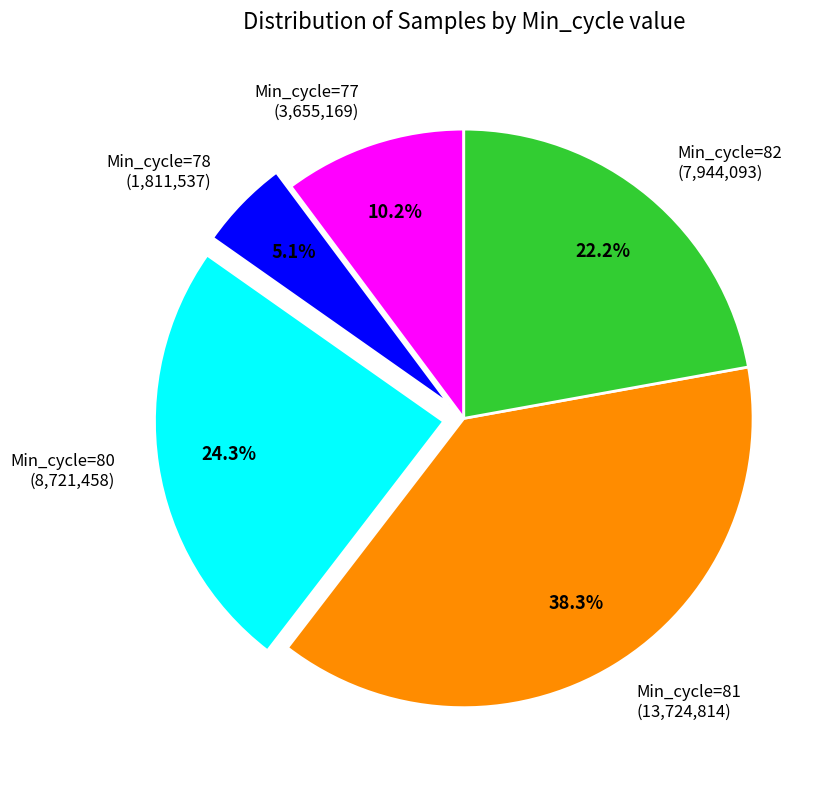

Rank the categories by value from lowest to highest.

Min_cycle=78 (1,811,537), Min_cycle=77 (3,655,169), Min_cycle=82 (7,944,093), Min_cycle=80 (8,721,458), Min_cycle=81 (13,724,814)